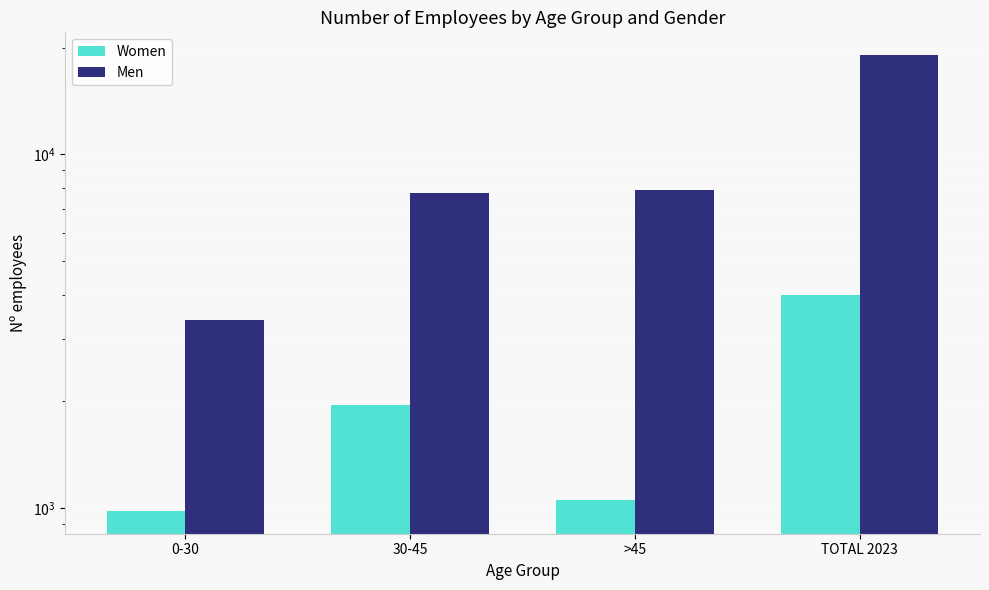

Read the Women value at 0-30, to the nearest 10.

980